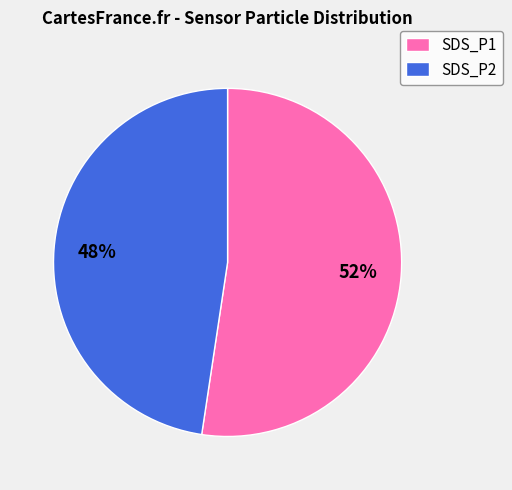

Does SDS_P1 account for over 50% of the chart?

Yes